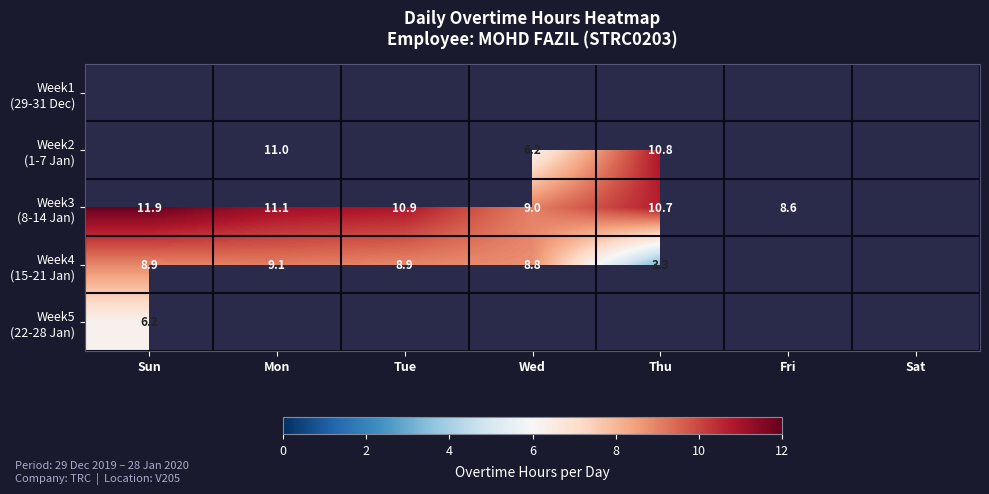

The value of Week4 (15-21 Jan) at Sat is -5.3. True or false?

False